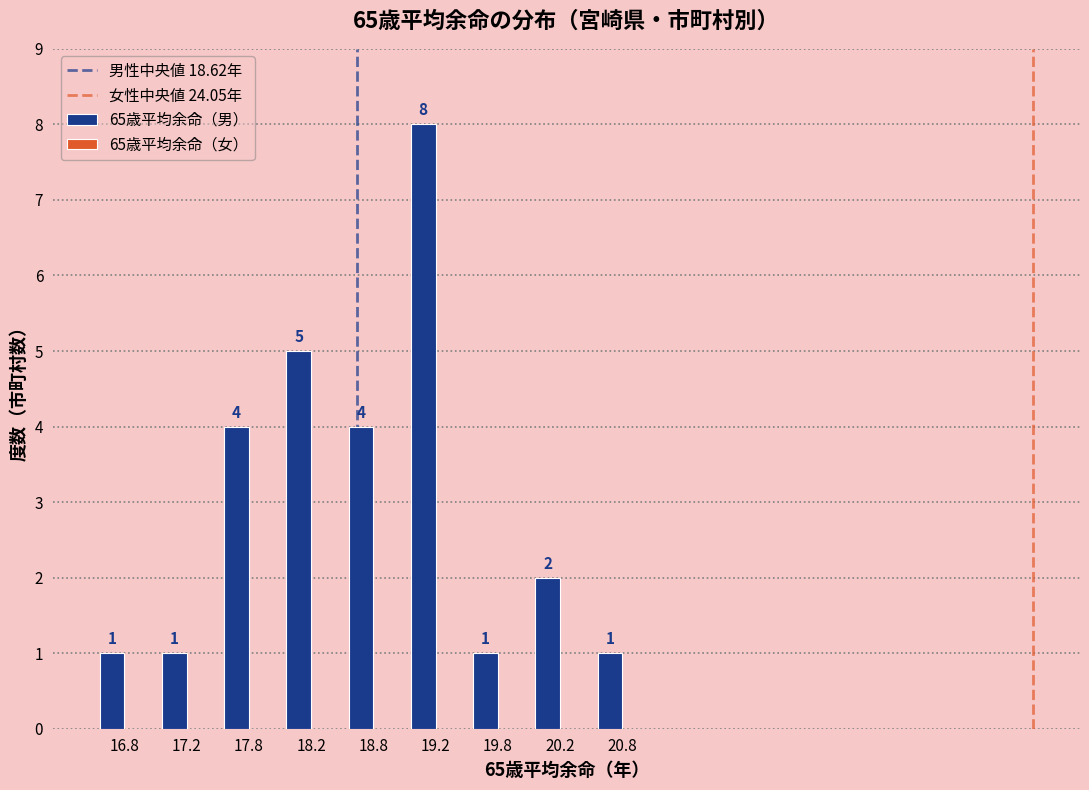

Reading left to right, what are all the values shown in this chart?

16.8=1	17.2=1	17.8=4	18.2=5	18.8=4	19.2=8	19.8=1	20.2=2	20.8=1